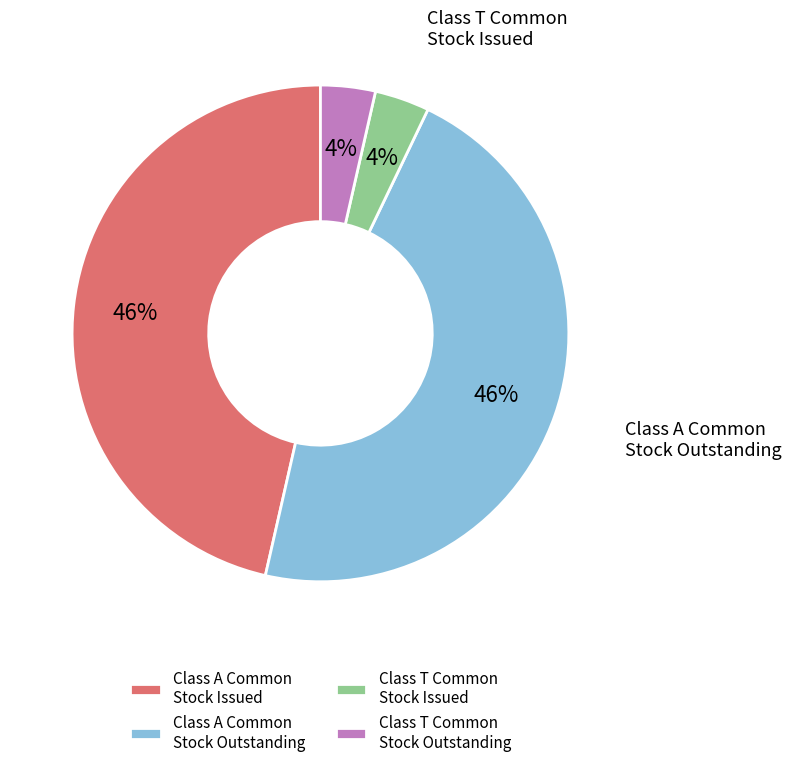

Does Class A Common Stock Issued account for over 50% of the chart?

No